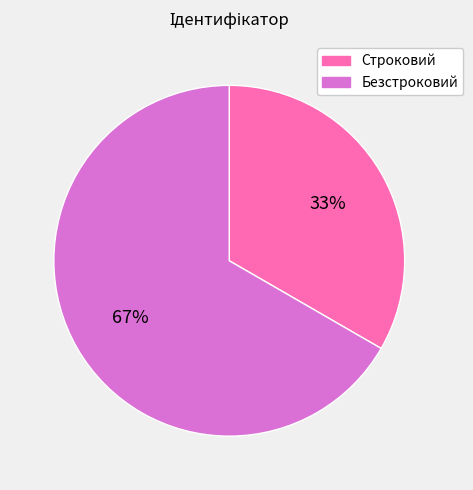

The Строковий slice represents 33% of the pie. True or false?

True